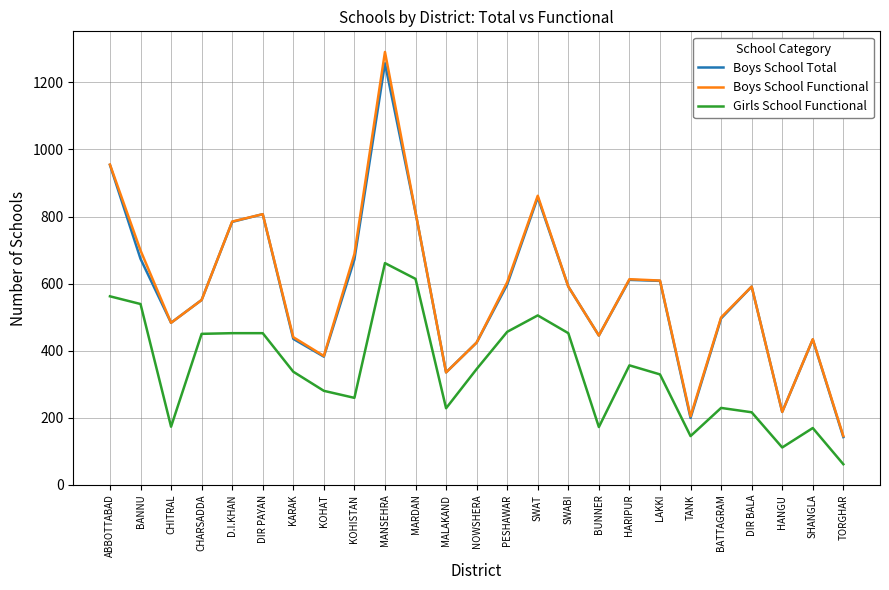

Is this an area chart (filled region under the line)?

No